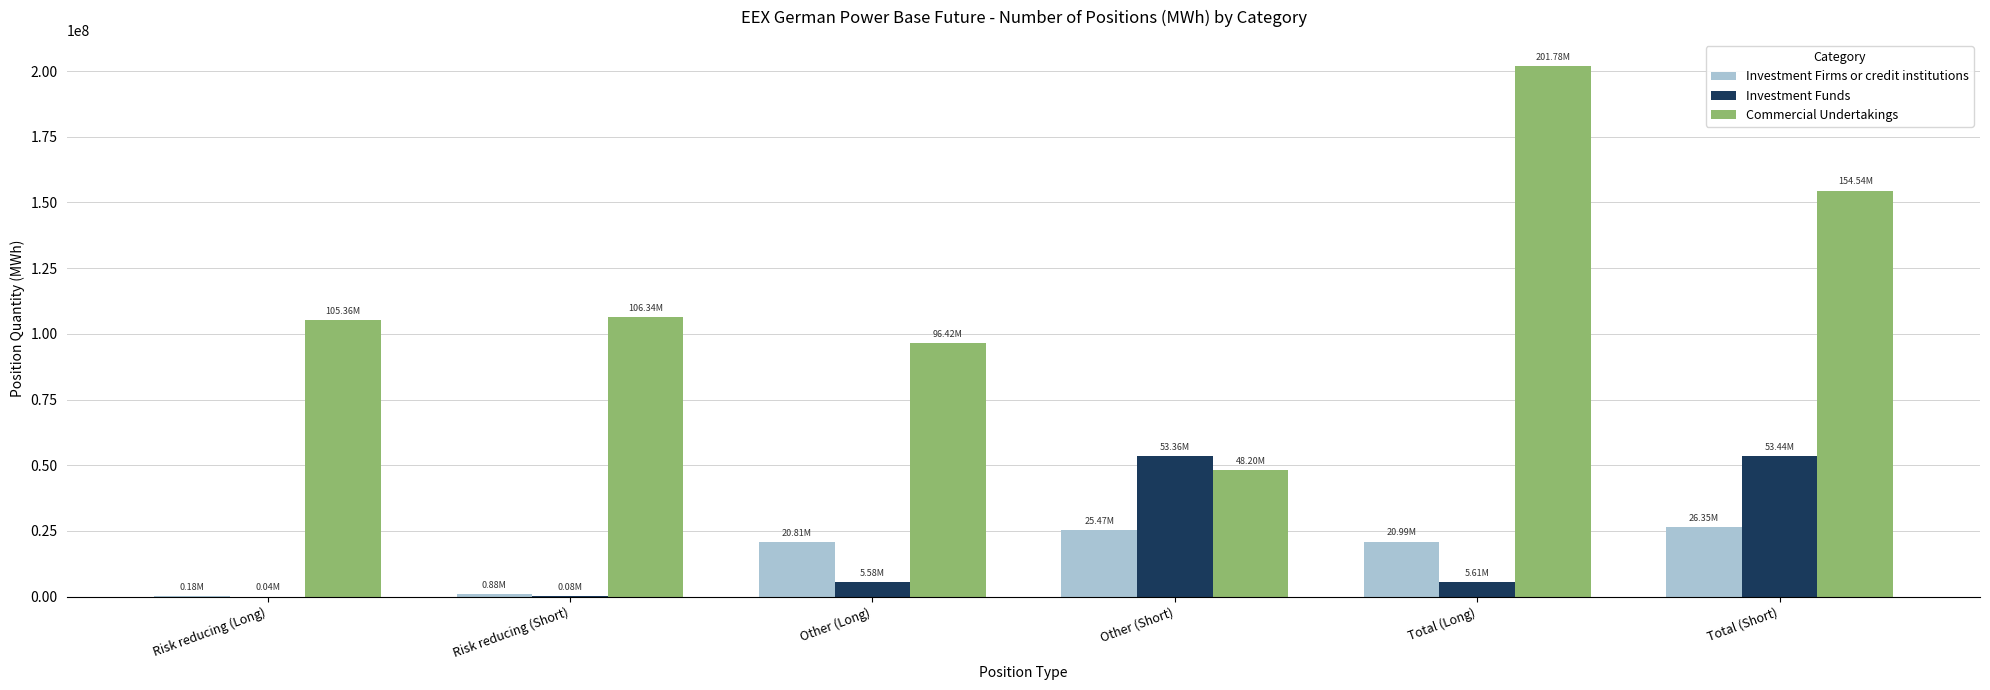

True or false: Investment Funds has a value of 5577080.0 at Other (Long).

True